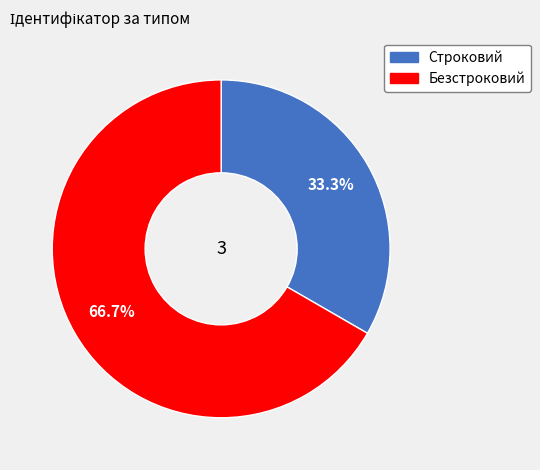

Combined, do Безстроковий and Строковий account for over 50%?

Yes